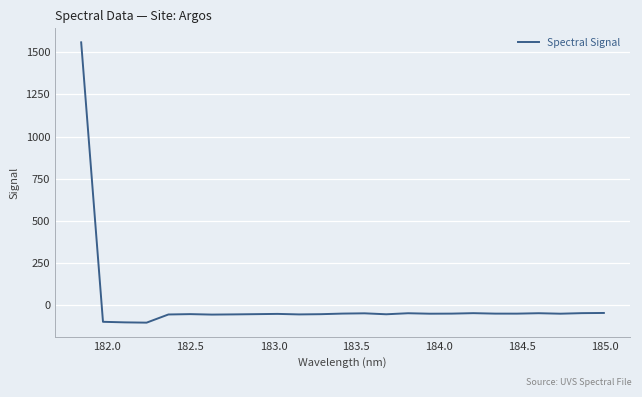

What is the difference between the maximum and minimum values?

1667.3